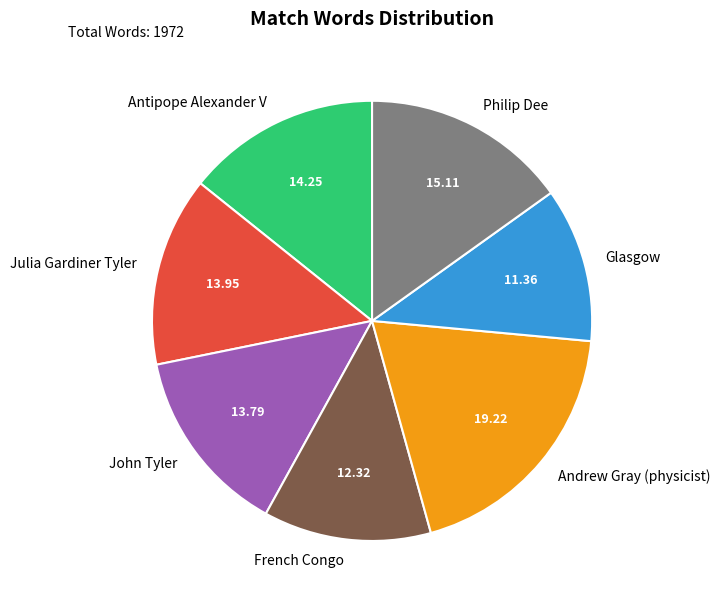

Does Julia Gardiner Tyler account for over 50% of the chart?

No